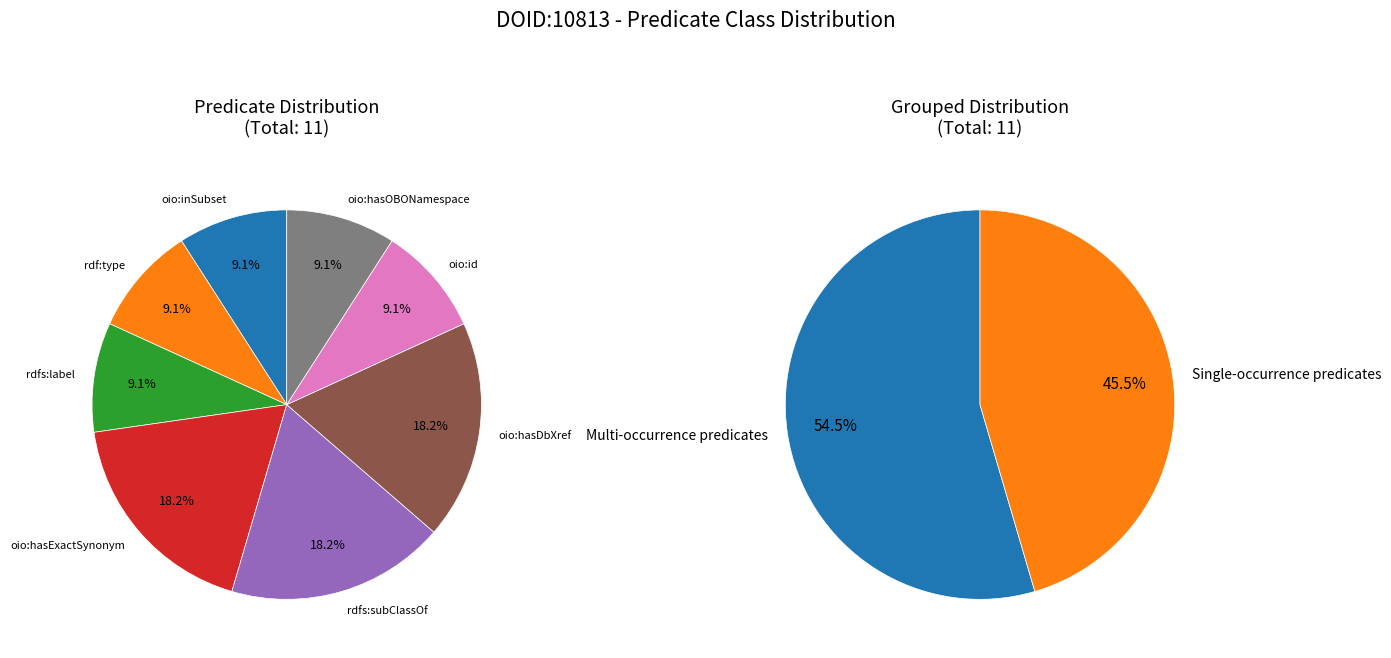

Which category has the biggest portion of the pie?

oio:hasExactSynonym